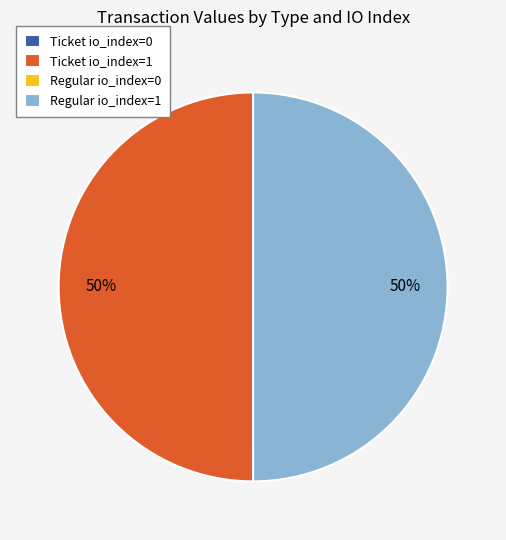

To the nearest percent, what portion does Ticket io_index=1 represent?

50%